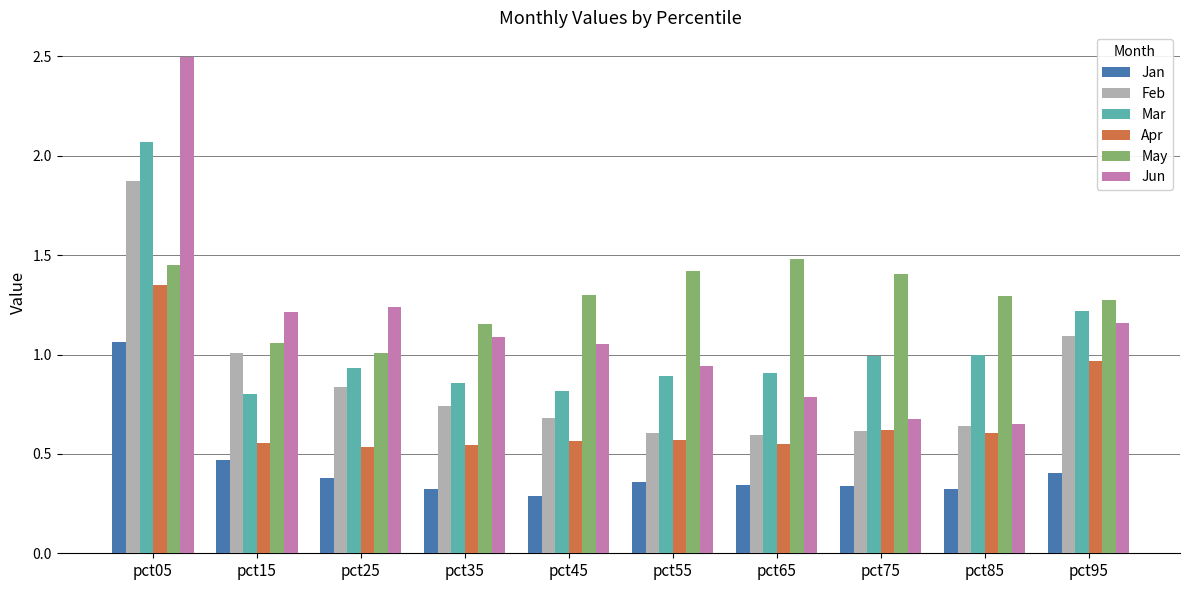

Is it true that May equals 2.2 at pct85?

False